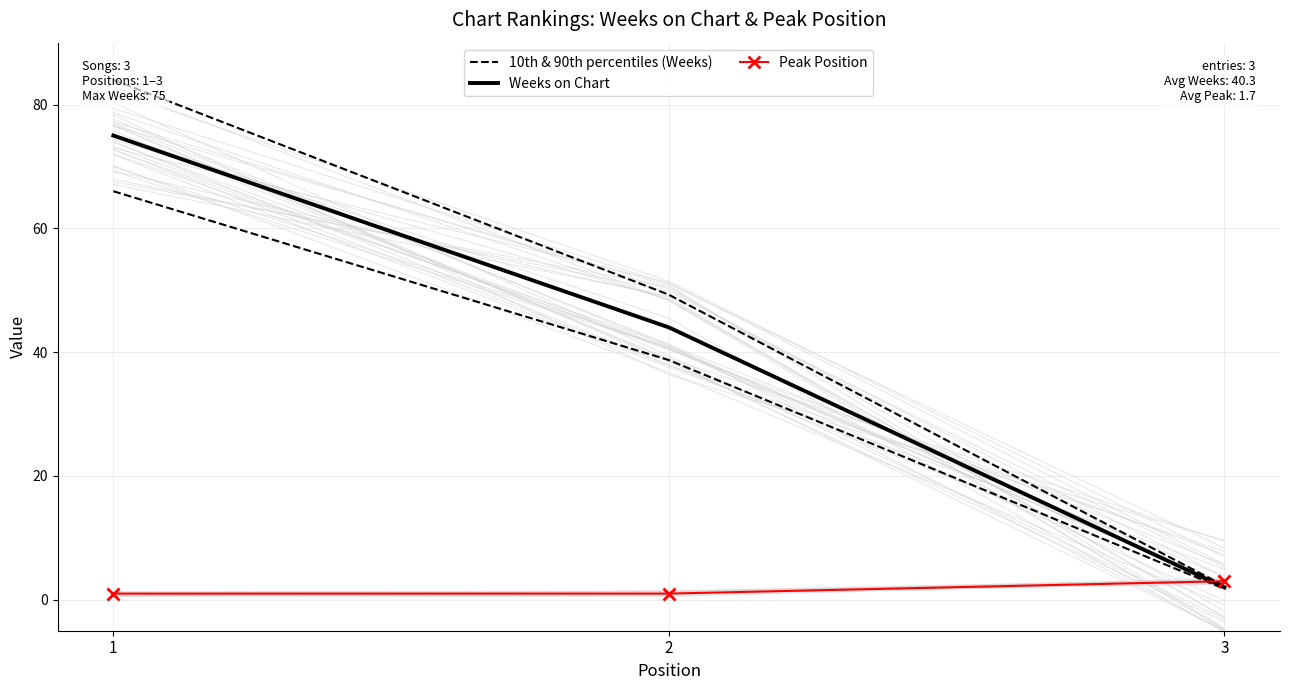

How many values in the Weeks on Chart series are below 44?

1